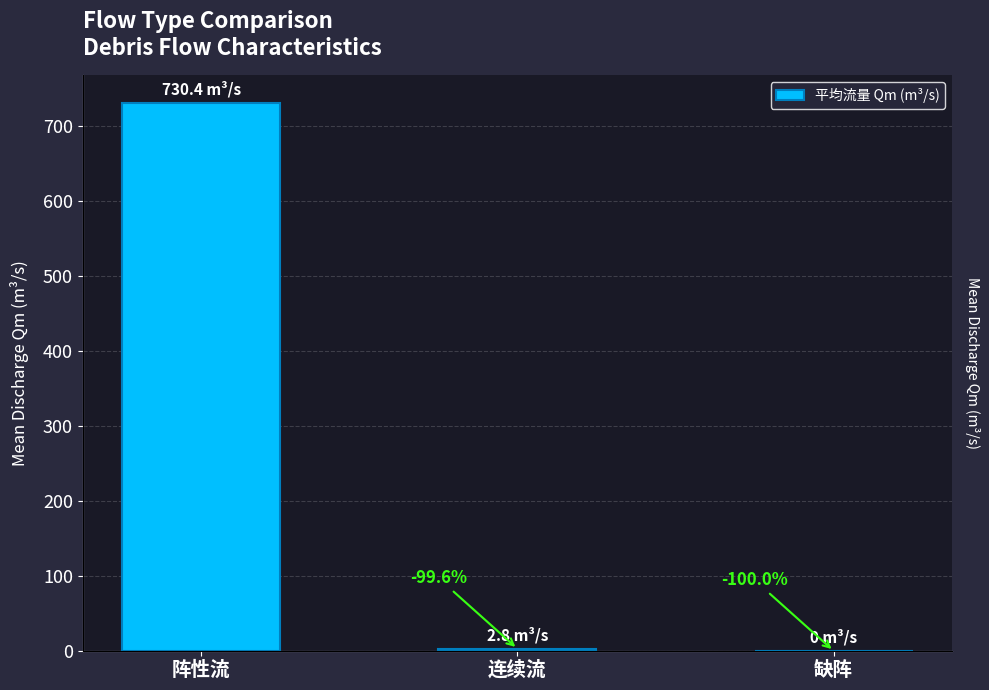

At which label is the value closest to 365?

连续流